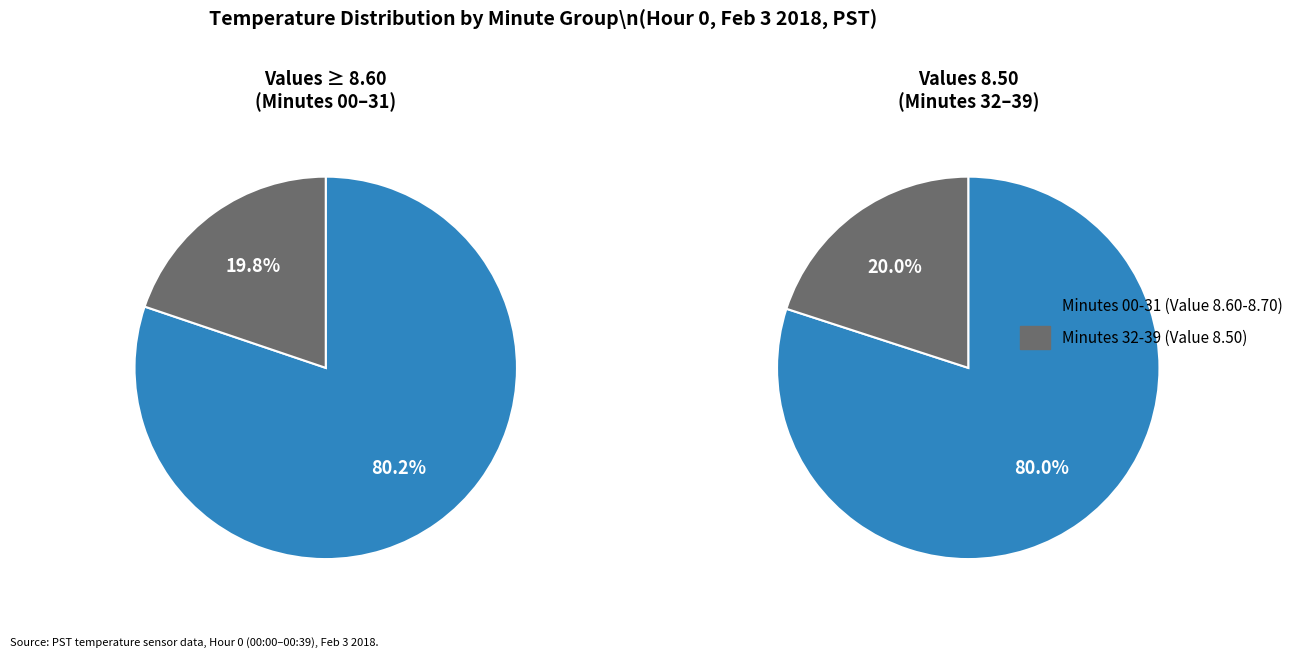

Between 30 and 29, which is larger?

30